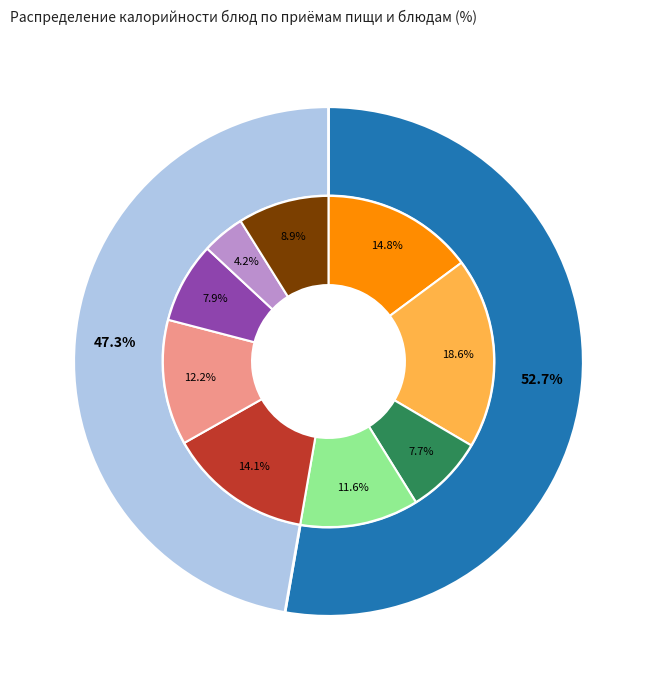

To the nearest percent, what portion does Макароны отварные represent?

19%